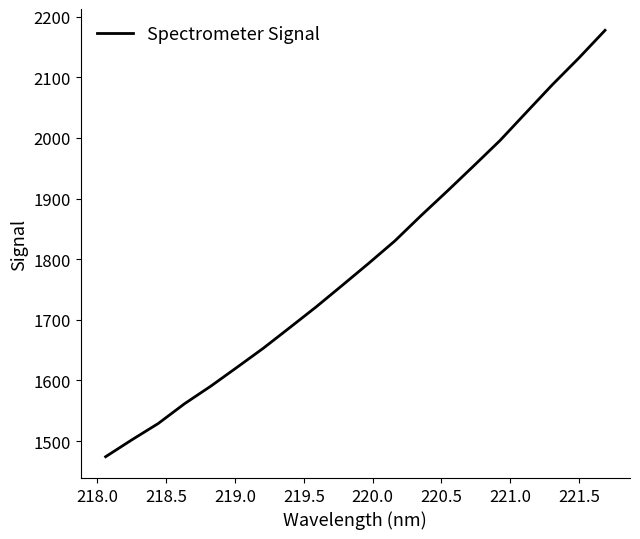

What is the maximum value shown in the chart?

2177.4